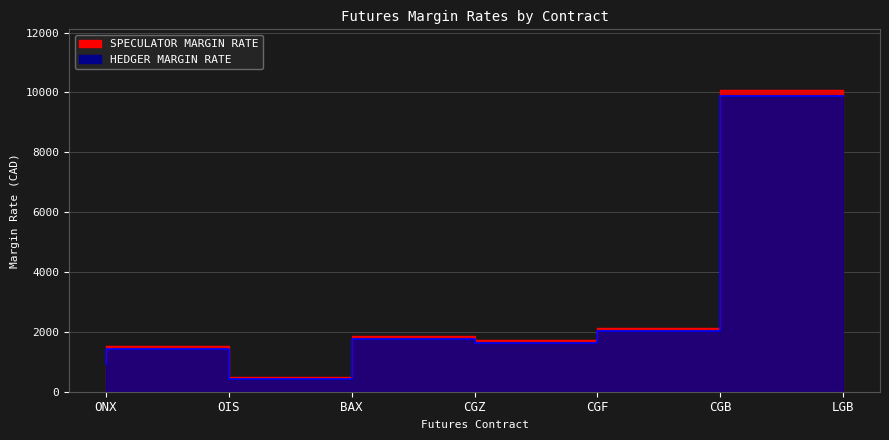

What is the sum of the SPECULATOR MARGIN RATE values at LGB and CGF?

11830